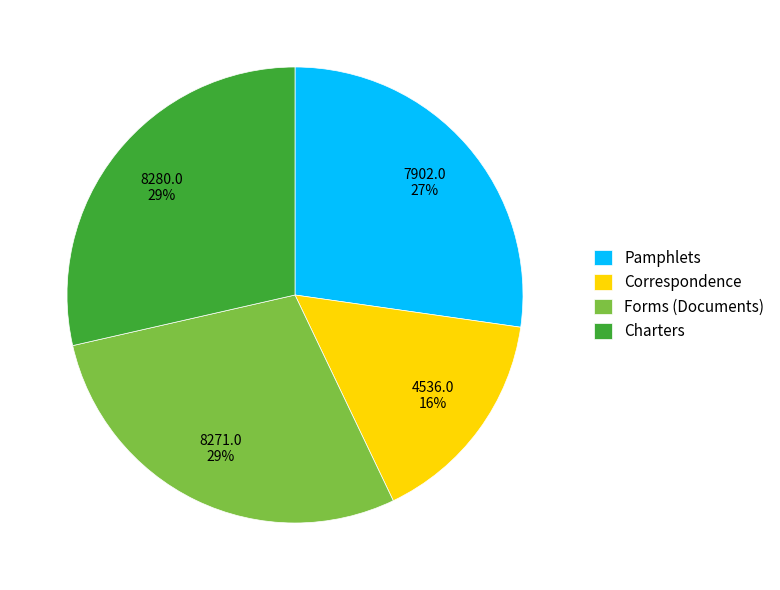

What percentage is the Pamphlets slice, to the nearest percent?

27%